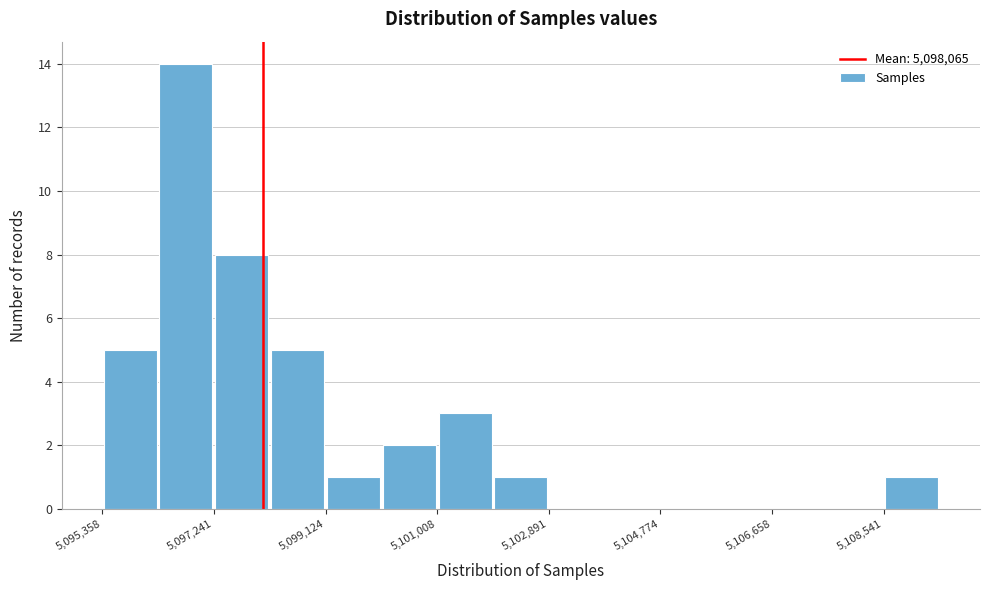

Reading left to right, list every bar in this chart as the range it spans on the x-axis followed by its height. Neither the bar edges nor the heights are printed on the chart, so give them approximately, as read against the axes.

5095400 to 5096200: 5
5096200 to 5097200: 14
5097200 to 5098200: 8
5098200 to 5099200: 5
5099200 to 5100000: 1
5100000 to 5101000: 2
5101000 to 5102000: 3
5102000 to 5102800: 1
5102800 to 5103800: 0
5103800 to 5104800: 0
5104800 to 5105800: 0
5105800 to 5106600: 0
5106600 to 5107600: 0
5107600 to 5108600: 0
5108600 to 5109400: 1